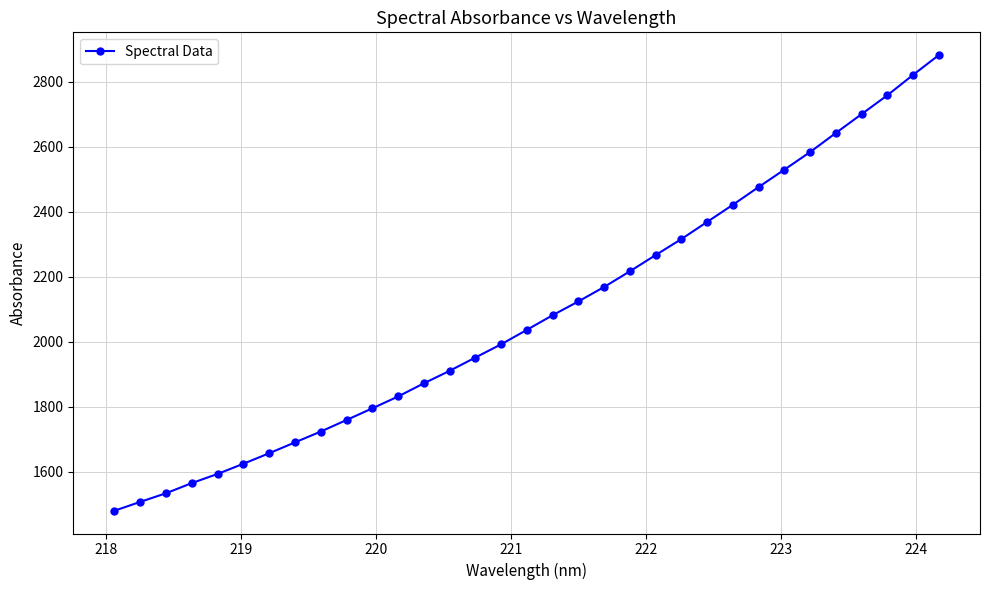

True or false: there are more than 2 points higher than both neighbors.

False